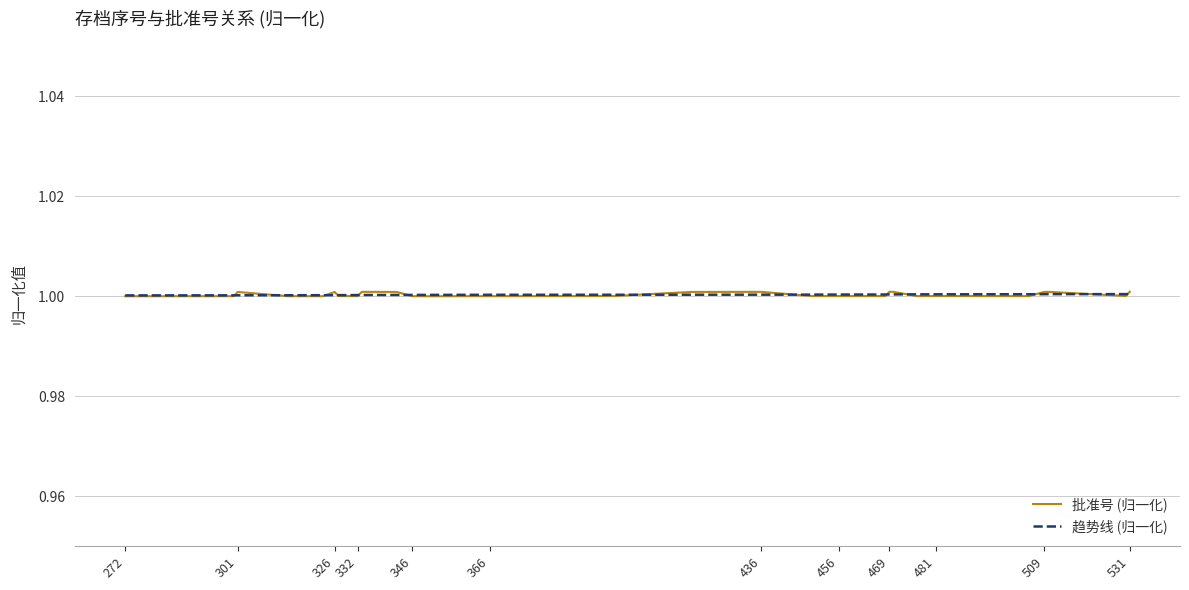

Which series has the largest range (max minus min)?

批准号 (归一化)